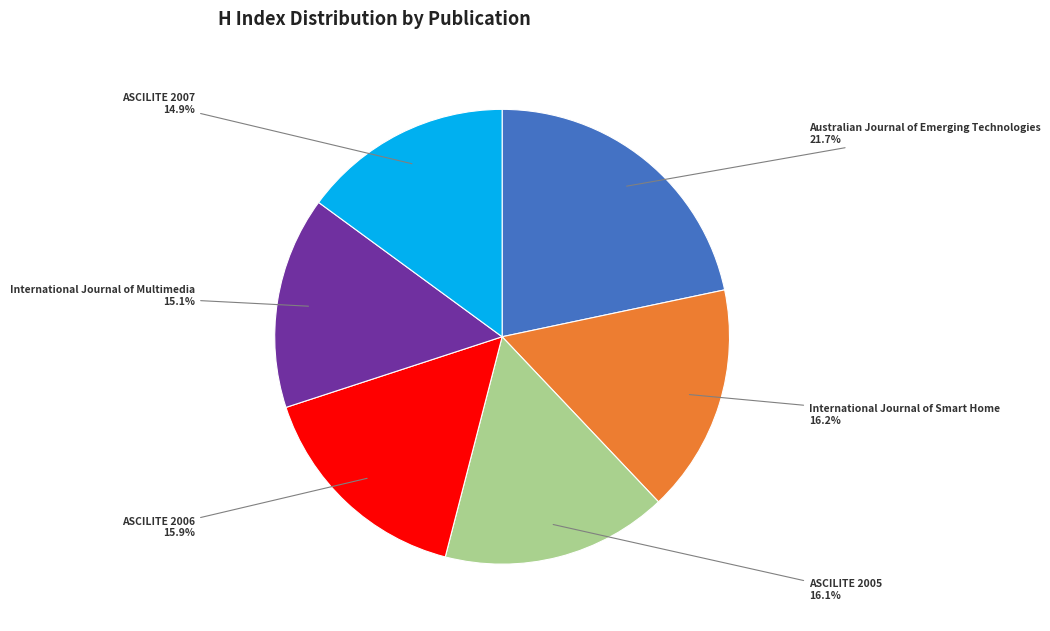

Count the number of slices in the pie.

6